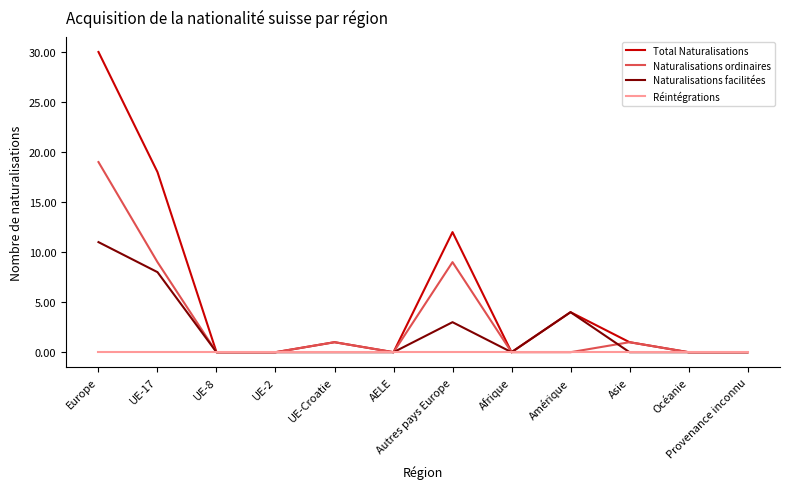

Count the number of categories in the chart.

12